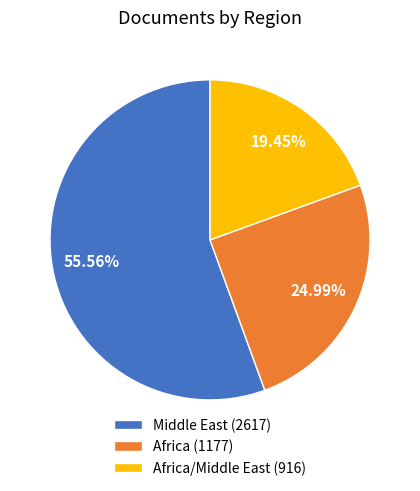

Is there a majority slice in this chart?

Yes